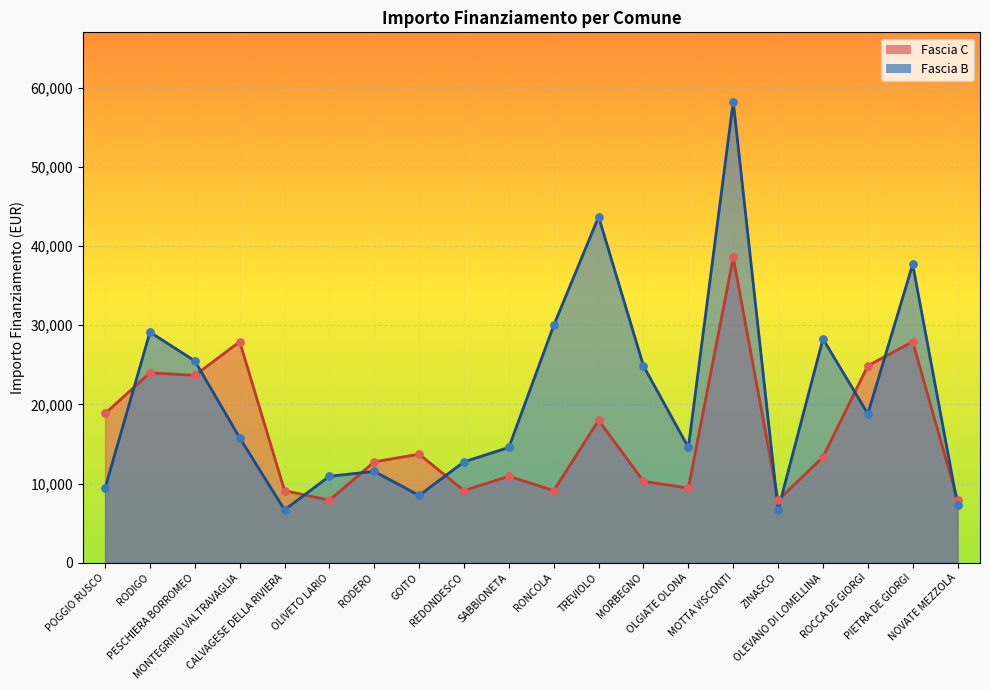

Is the value of Fascia B at MOTTA VISCONTI greater than the value of Fascia C at RODIGO?

Yes